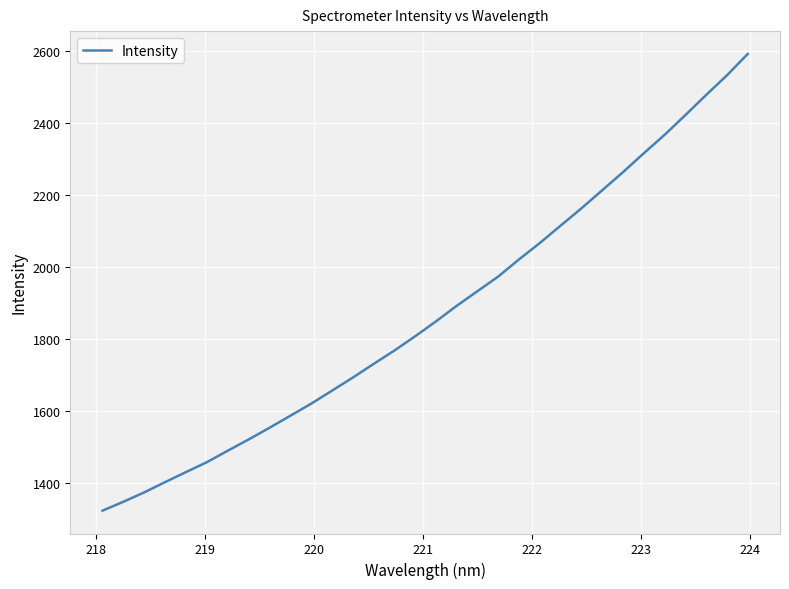

What is the maximum value shown in the chart?

2591.9